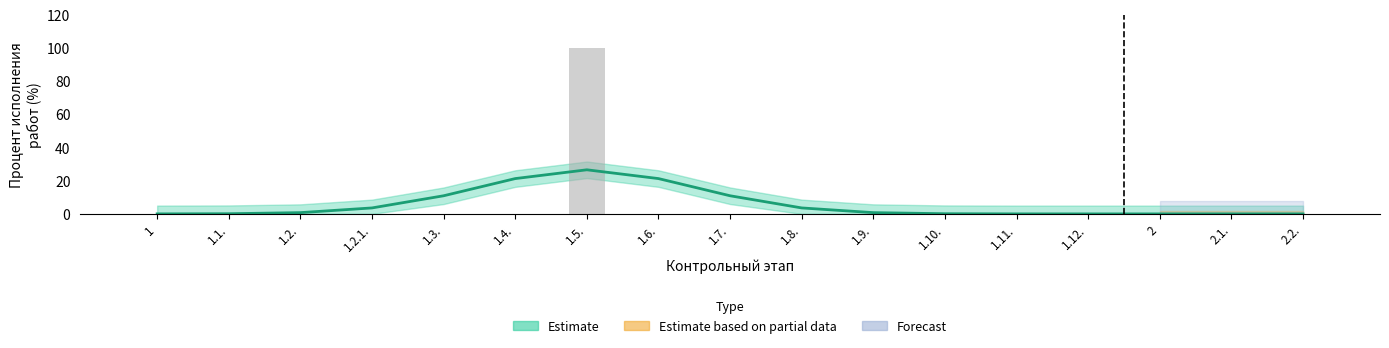

Is it true that Estimate based on partial data equals 0 at 2.1.?

True